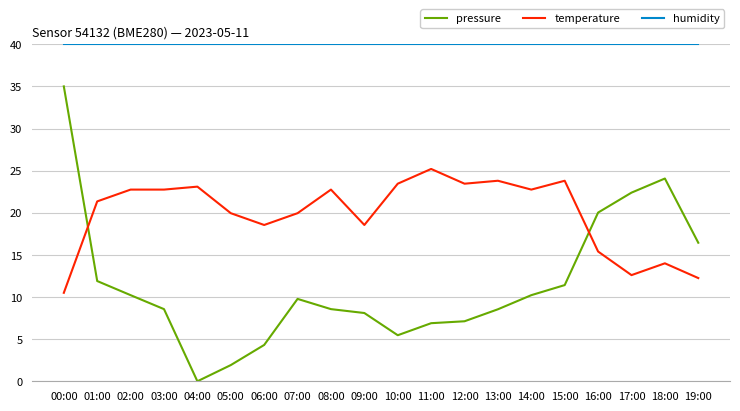

What is the spread (max minus min) of values at 16:00?

24.6